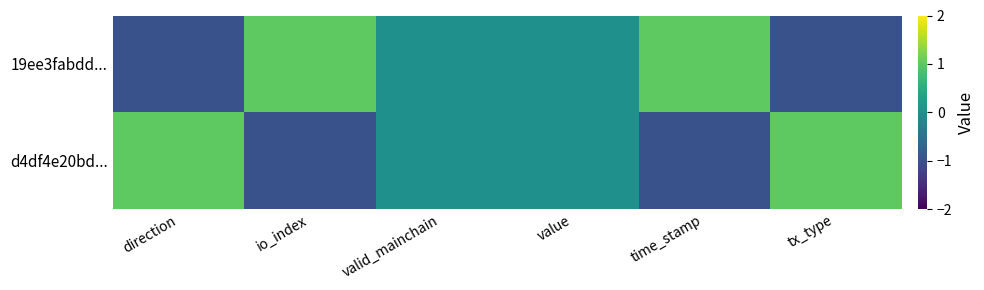

At how many categories does at least one series exceed 0?

4